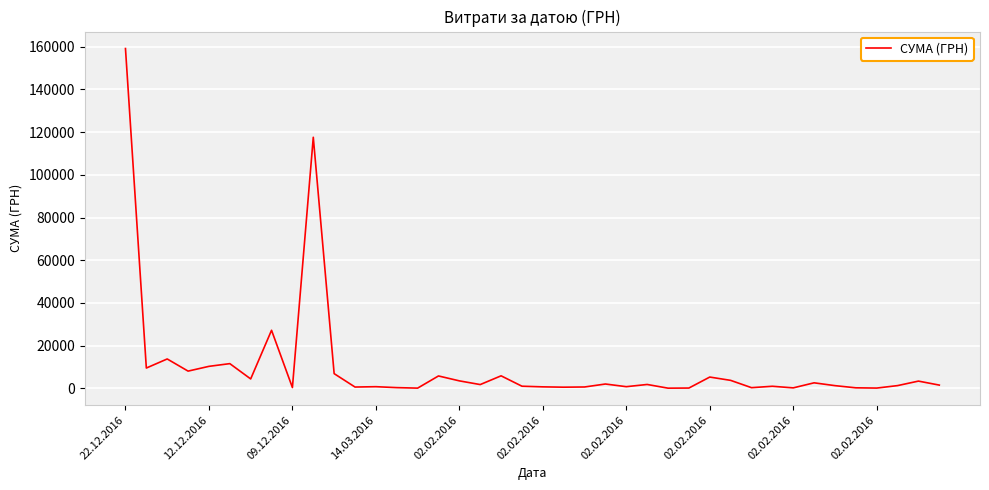

What is the sum of all values?

417373.2